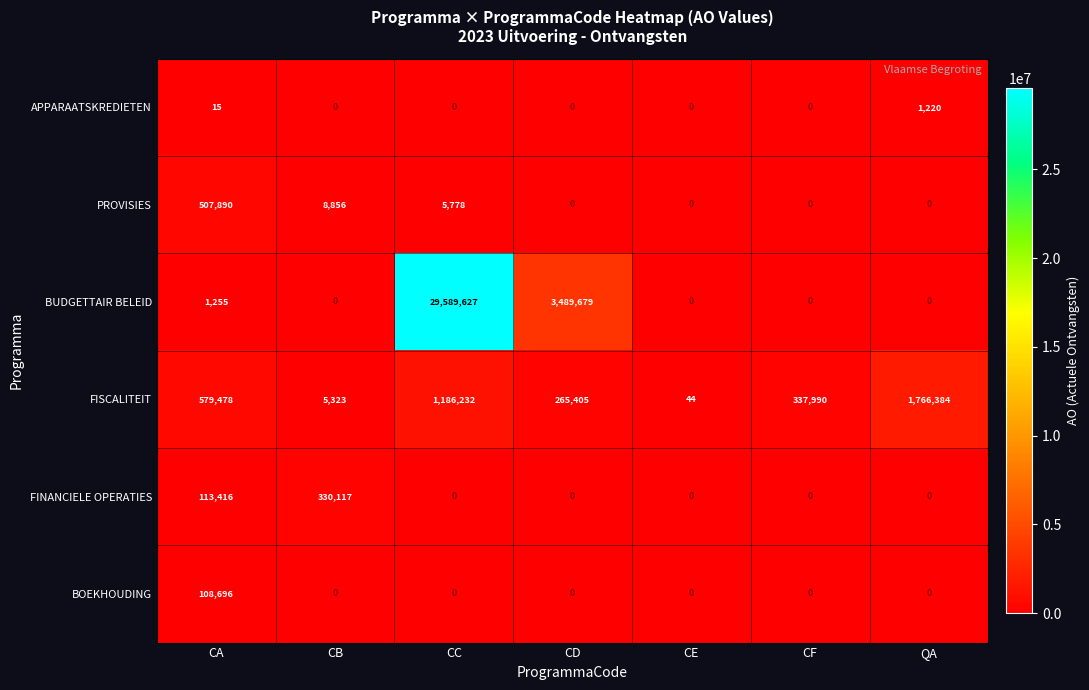

Is it true that APPARAATSKREDIETEN equals 497 at CC?

False